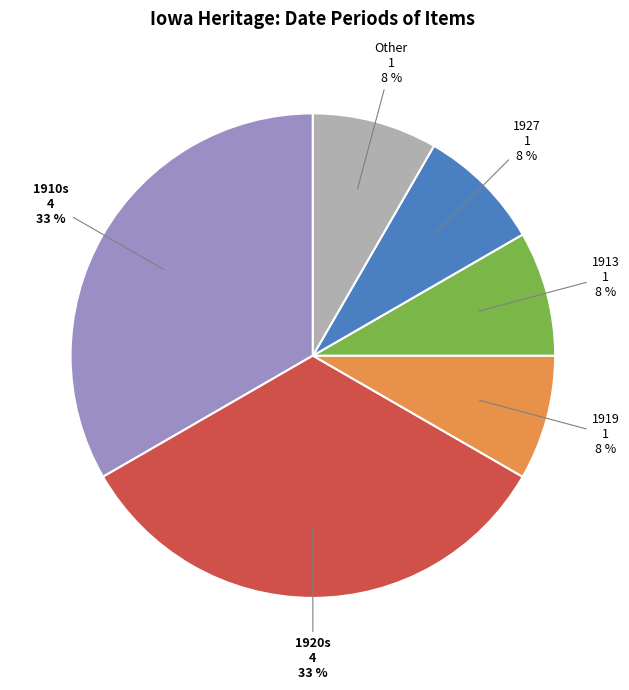

Do 1910s and 1919 together represent more than half of the pie?

No